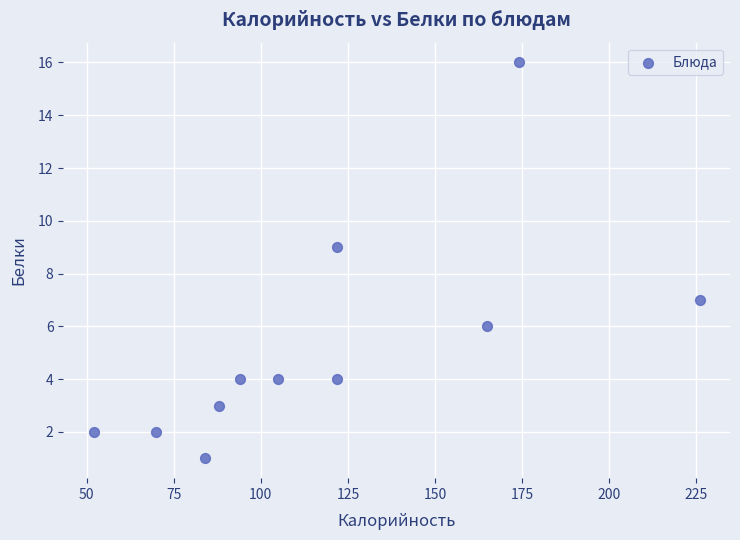

What is the range of X values (max minus min)?

174